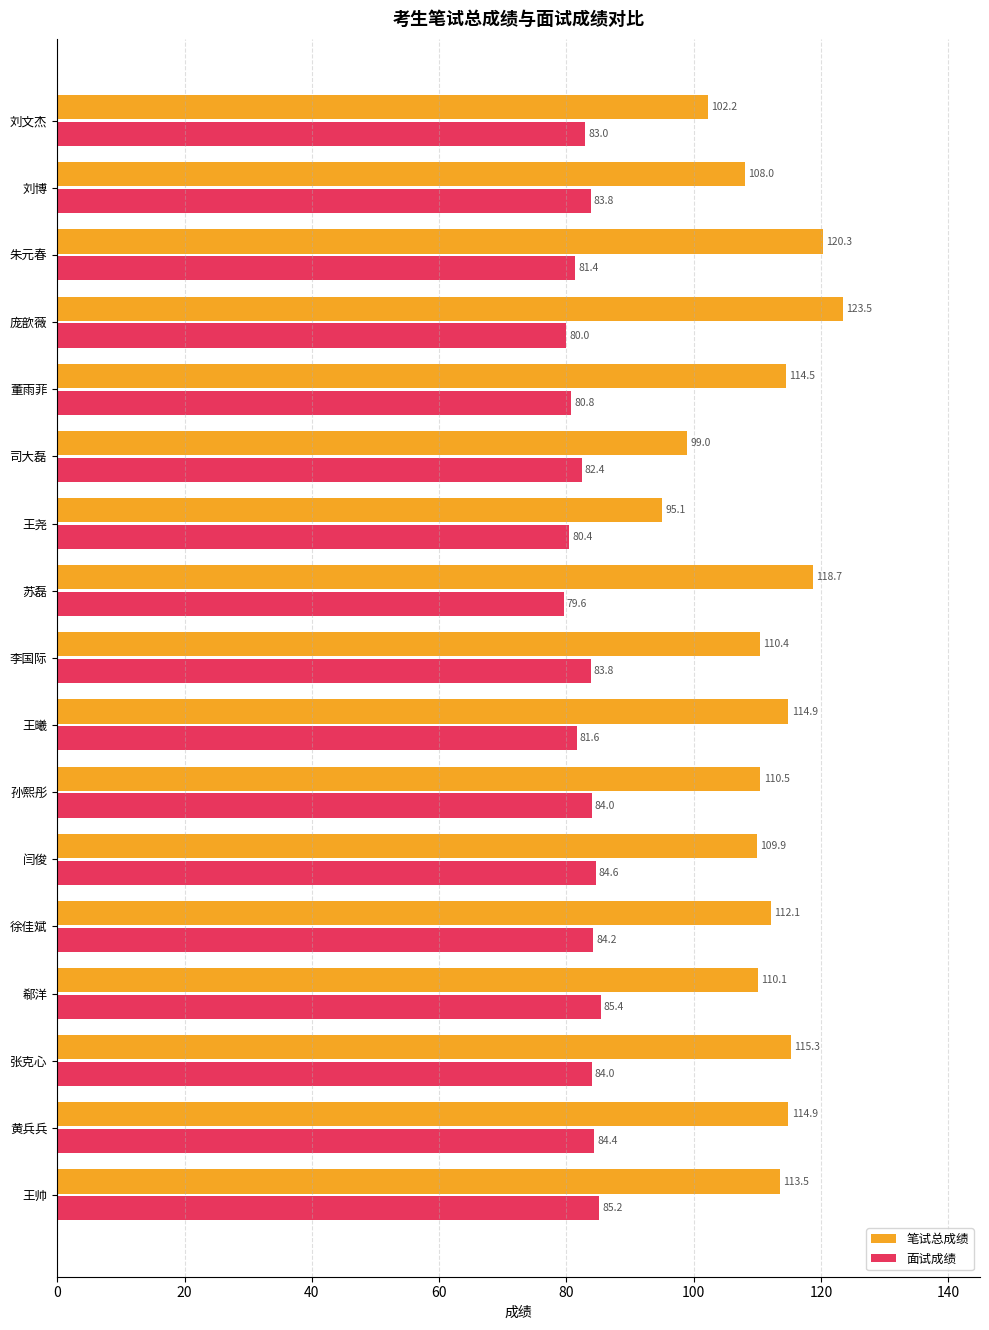

Which series has the widest spread of values?

笔试总成绩